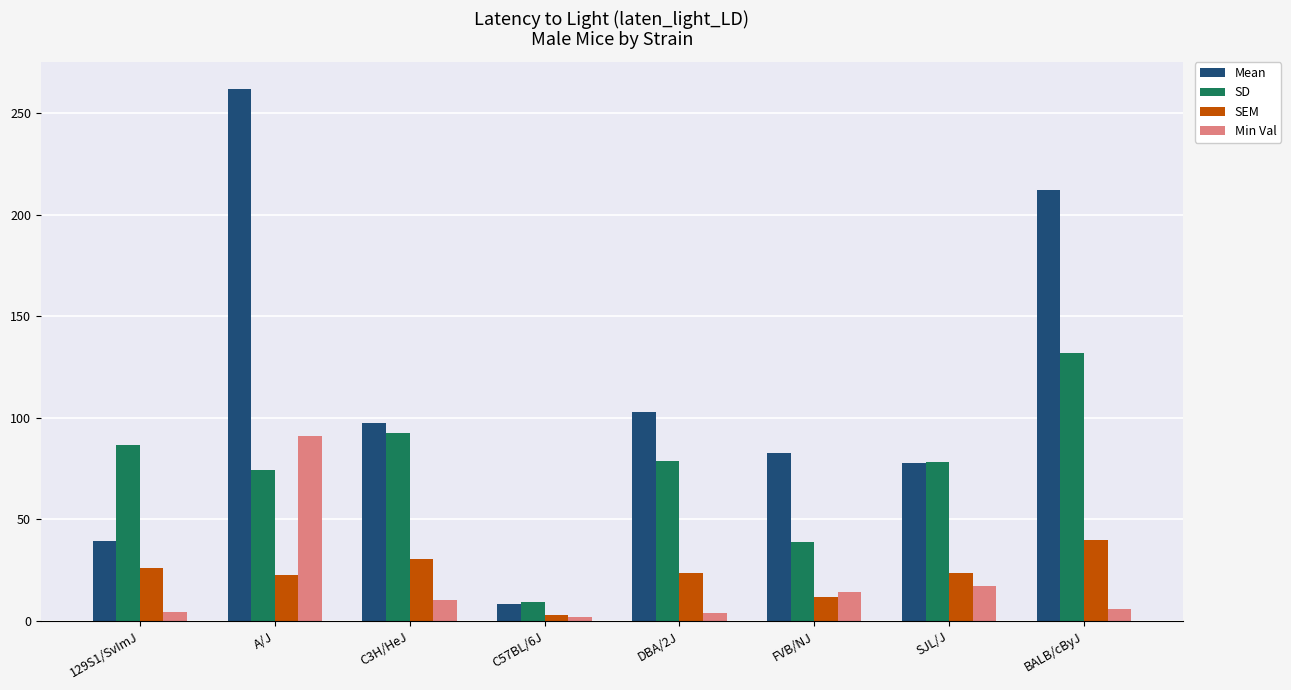

At how many categories does at least one series exceed 128?

2